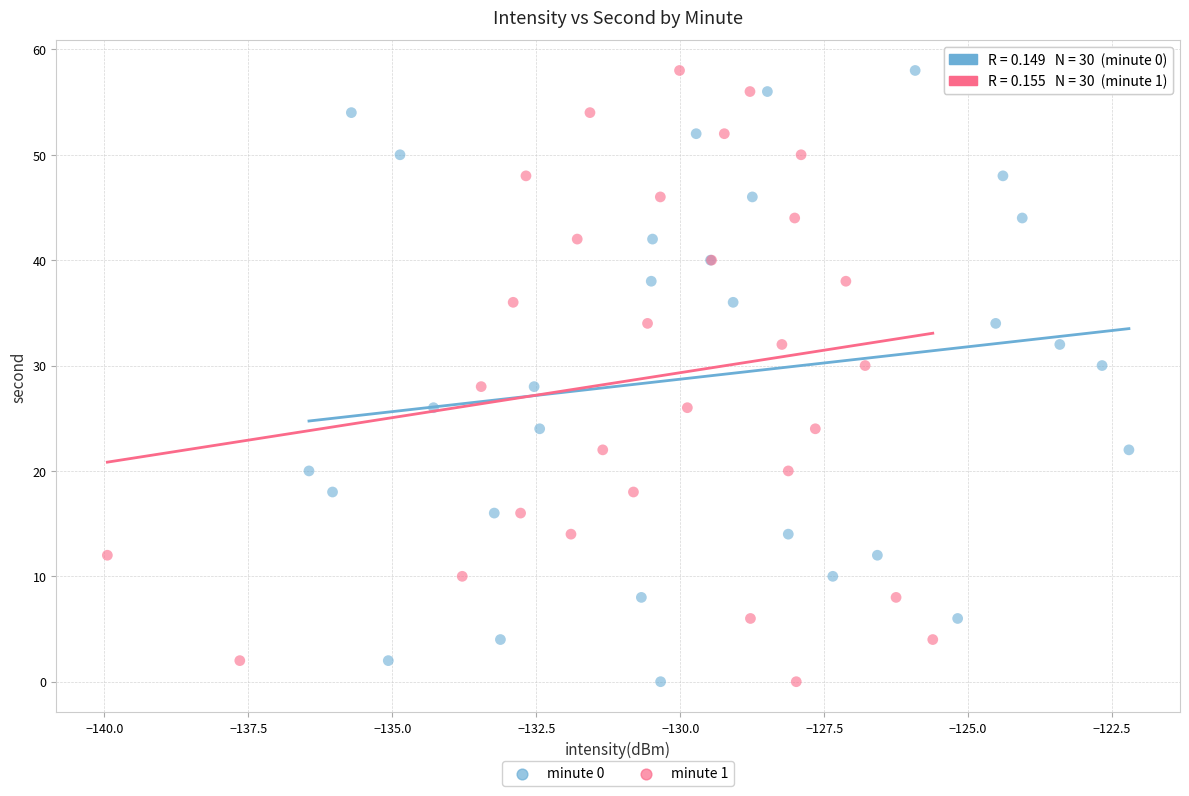

What are all the series names shown in the legend?

minute 0, minute 1